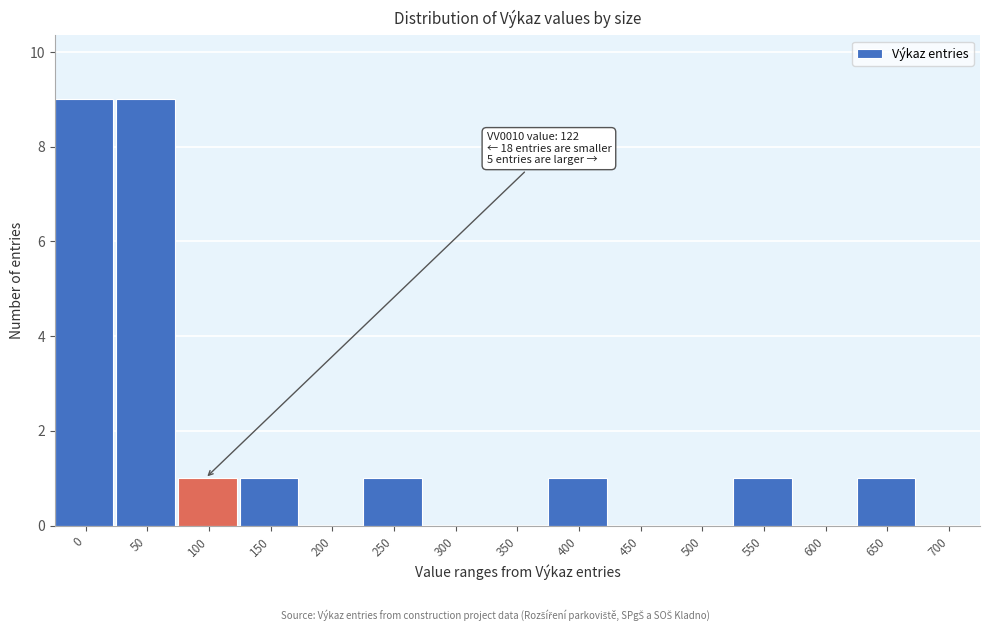

Reading left to right, extract all data points from this chart.

0=9	50=9	100=1	150=1	200=0	250=1	300=0	350=0	400=1	450=0	500=0	550=1	600=0	650=1	700=0